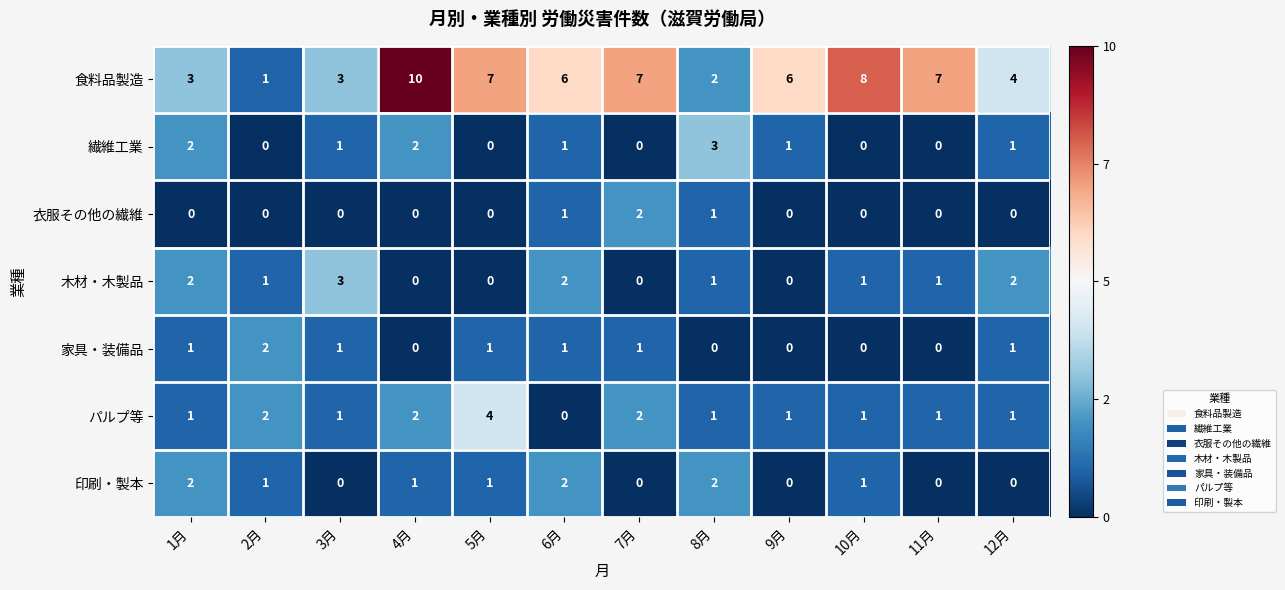

Which series has the largest total across all categories?

食料品製造